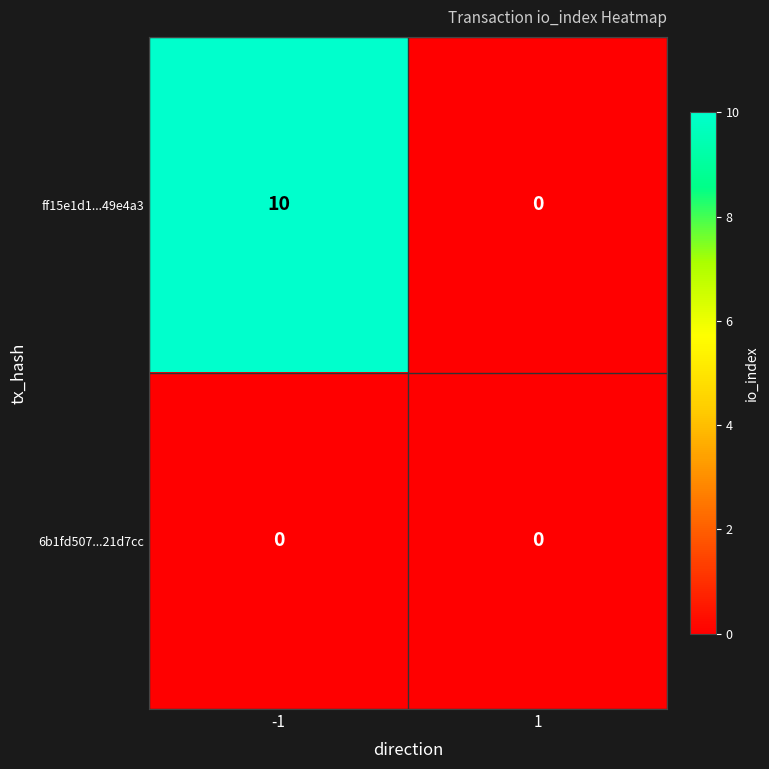

What is the maximum value shown in the chart?

10